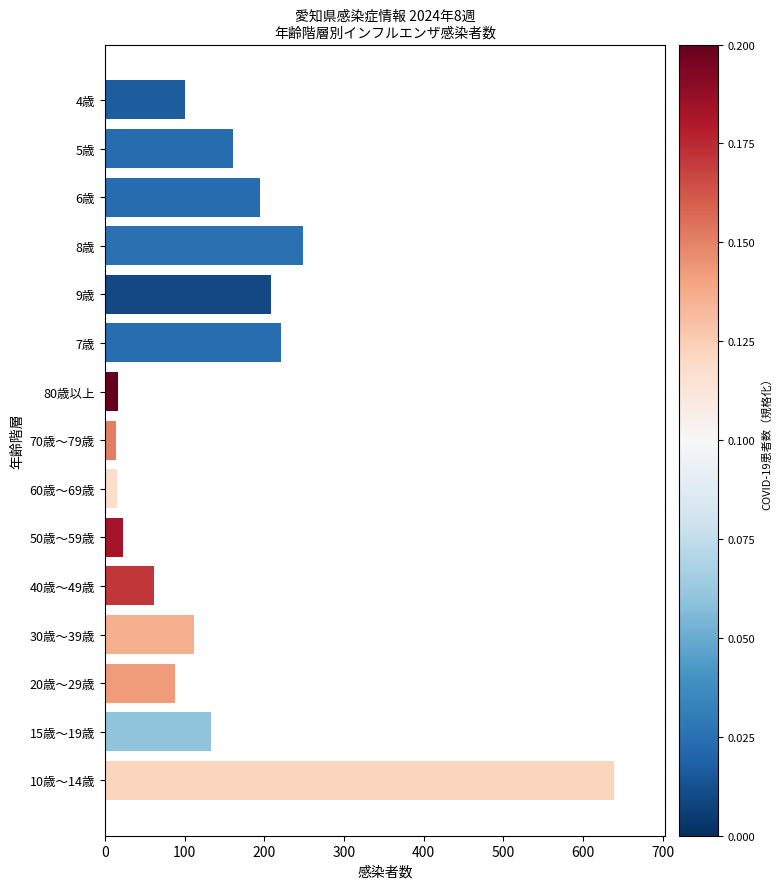

How many data points are less than 112?

7